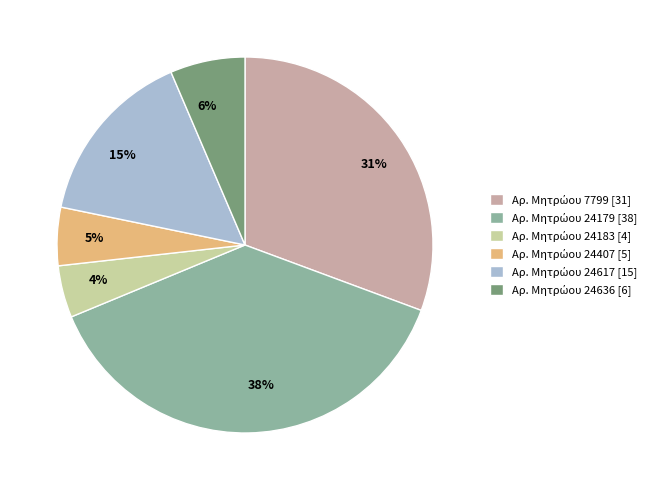

Is there any slice that represents more than half of the pie?

No